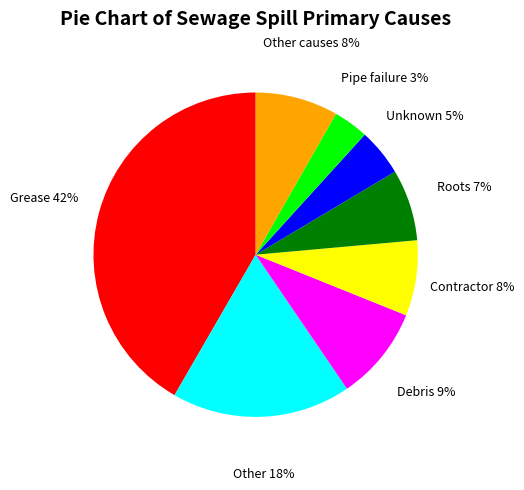

Is there a majority slice in this chart?

No